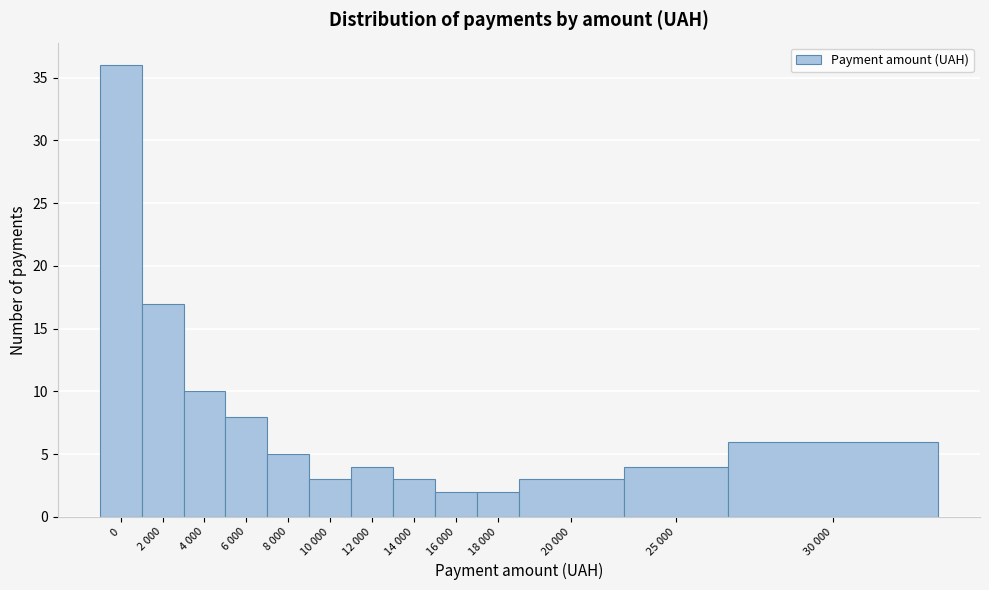

Reading left to right, list all the values displayed in this chart.

0=36	2 000=17	4 000=10	6 000=8	8 000=5	10 000=3	12 000=4	14 000=3	16 000=2	18 000=2	20 000=3	25 000=4	30 000=6